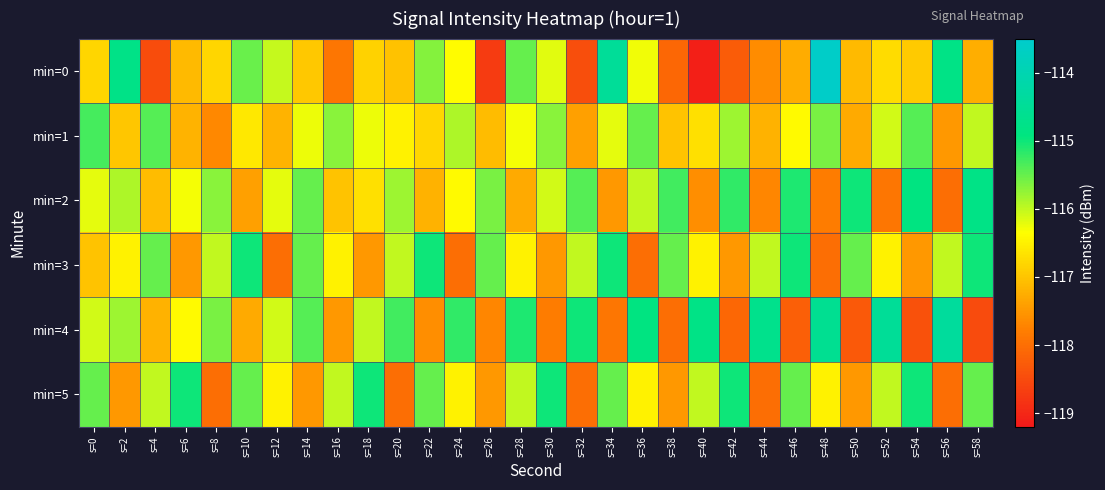

What is the total value across all series at s=52?

-697.7